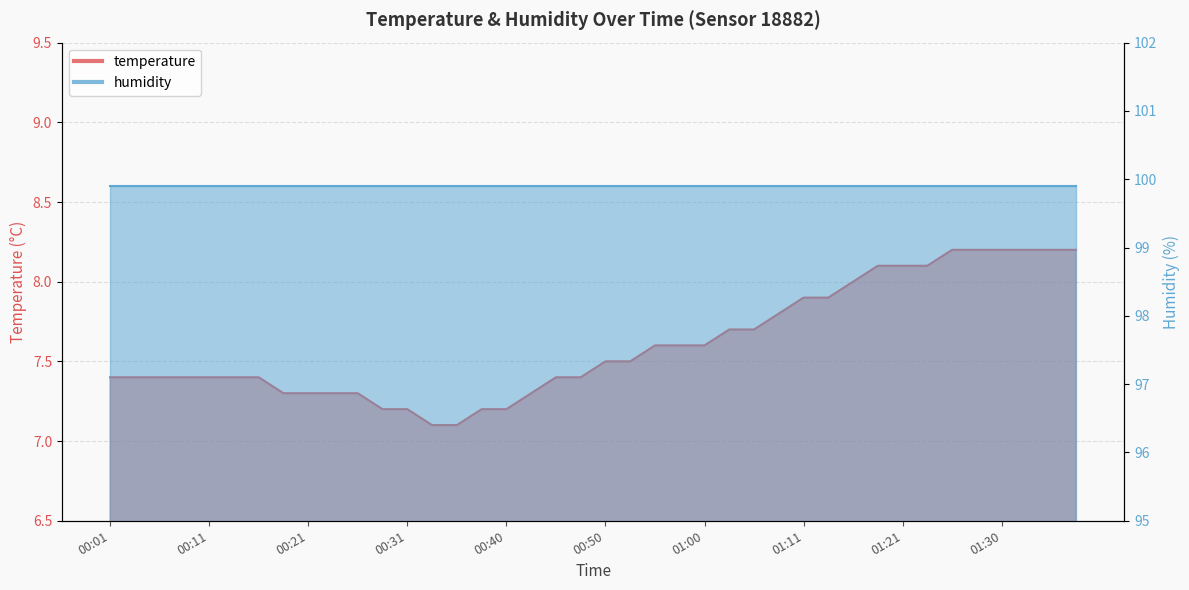

List the labels in order of value, smallest first.

00:33, 00:36, 00:28, 00:31, 00:38, 00:40, 00:18, 00:21, 00:23, 00:26, 00:43, 00:01, 00:03, 00:06, 00:08, 00:11, 00:13, 00:16, 00:45, 00:48, 00:50, 00:53, 00:55, 00:58, 01:00, 01:03, 01:05, 01:08, 01:11, 01:13, 01:16, 01:18, 01:21, 01:23, 01:26, 01:28, 01:30, 01:33, 01:36, 01:38